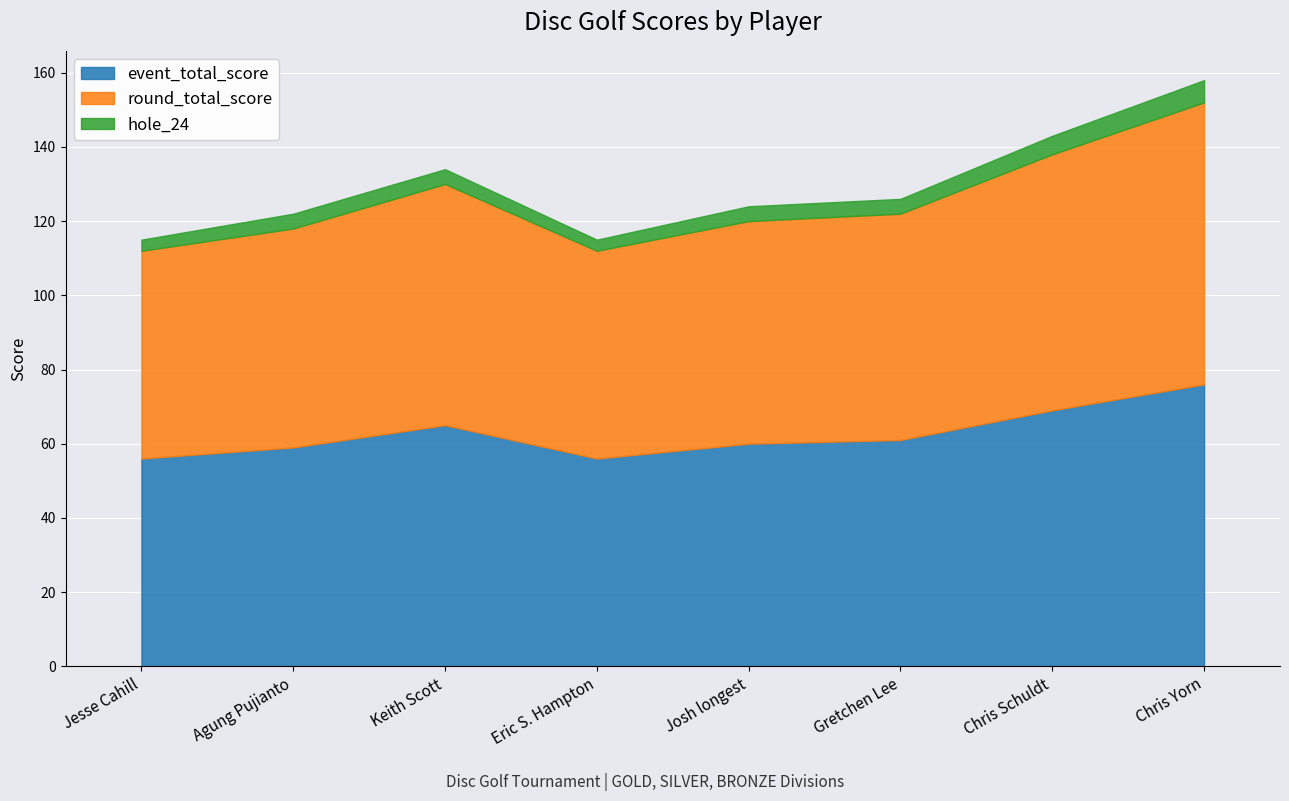

Which series has the largest total across all categories?

event_total_score